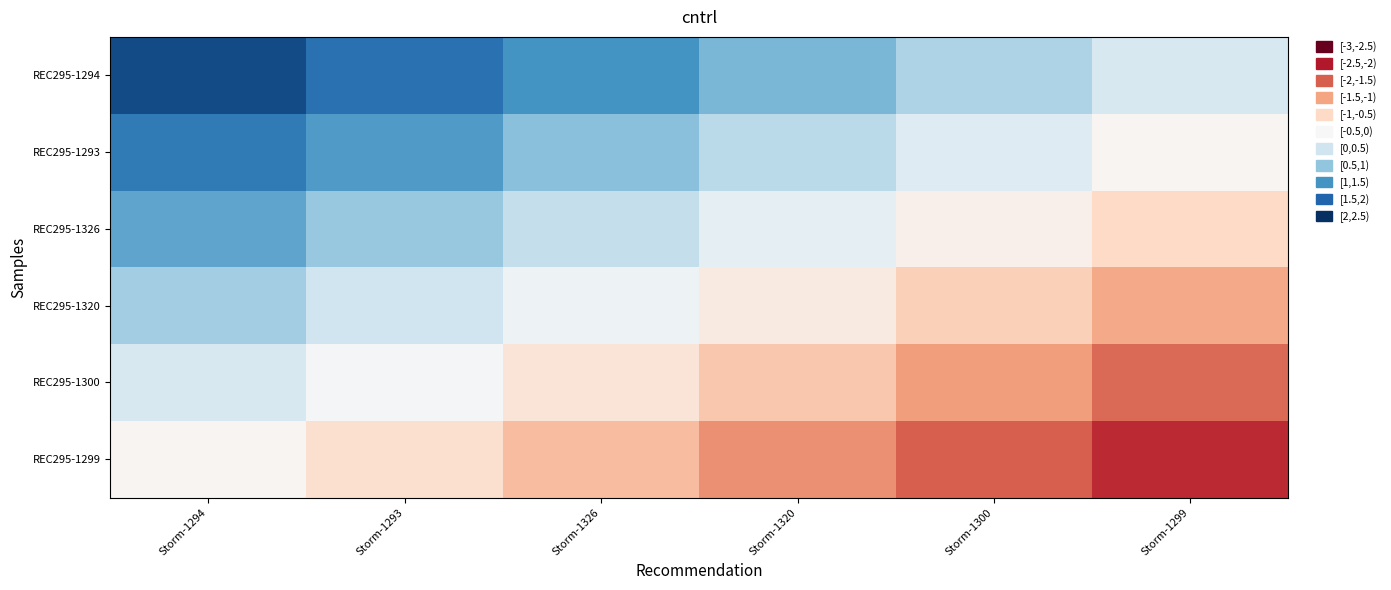

What is the difference between the highest and lowest values at Storm-1294?

2.5